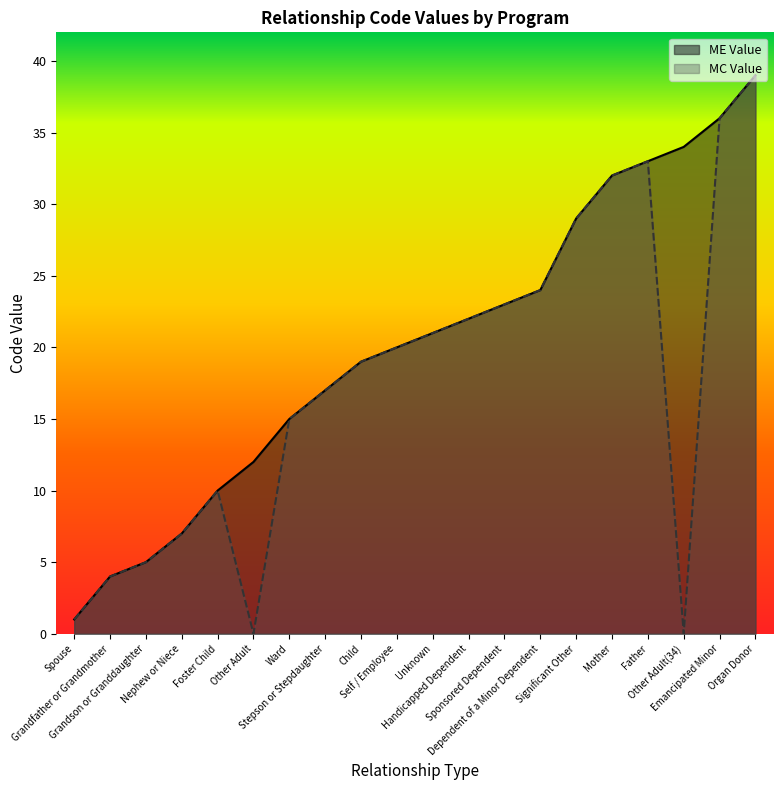

Is the value of ME Value at Mother greater than the value of MC Value at Child?

Yes